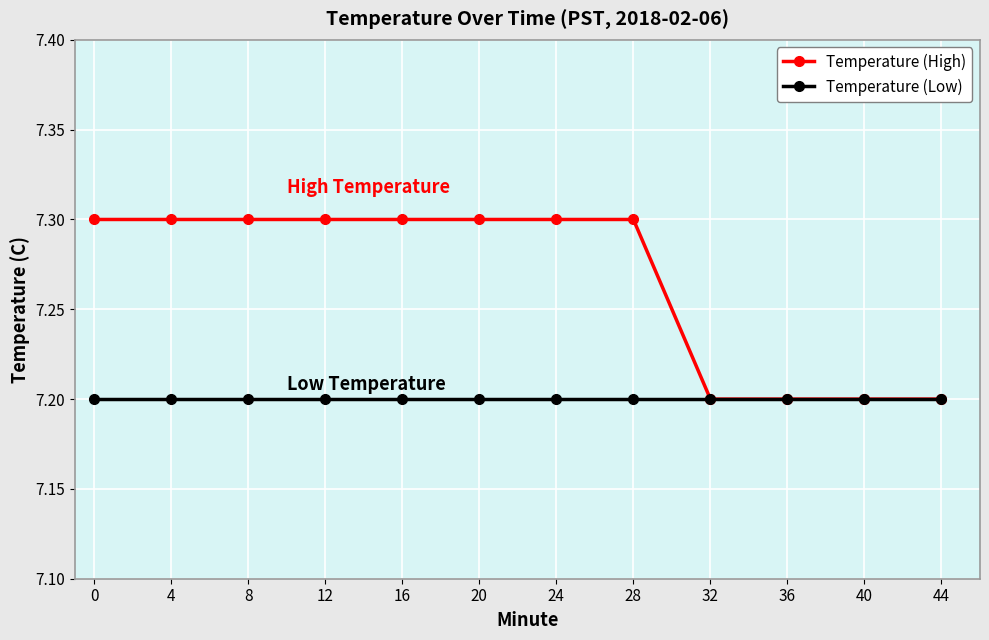

The value of Temperature (Low) at 12 is 7.2. True or false?

True